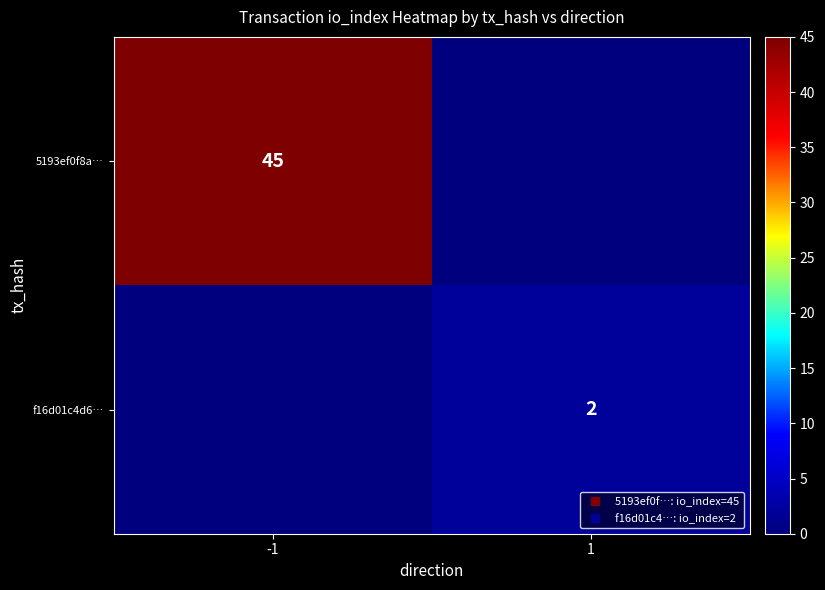

What is the average value of the 5193ef0f8a… series?

22